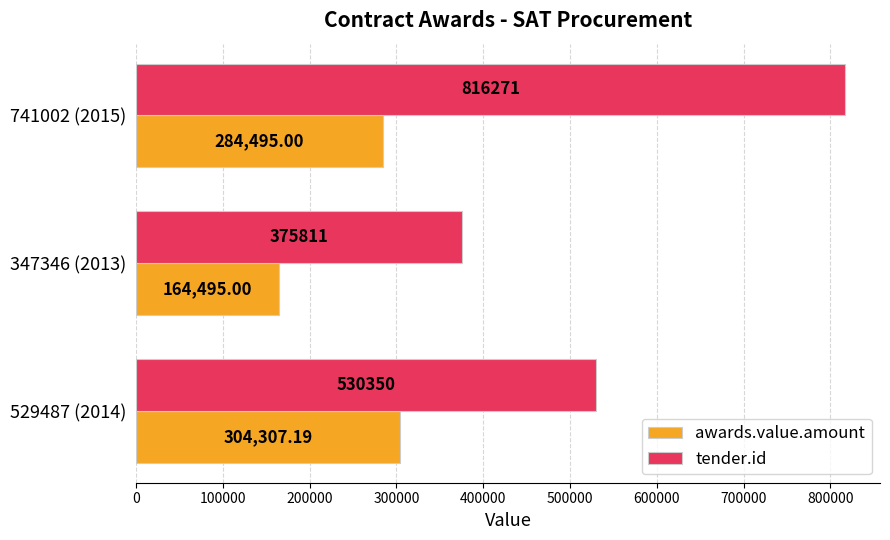

Which series has the largest range (max minus min)?

tender.id